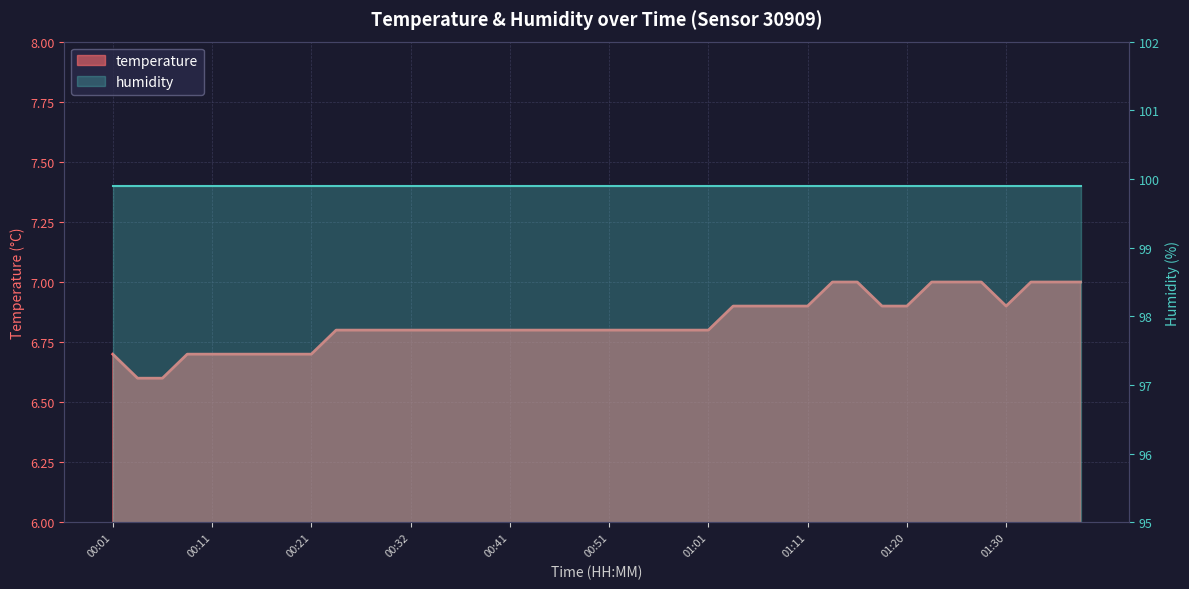

What is the difference between the values at 01:25 and 00:29?

0.2